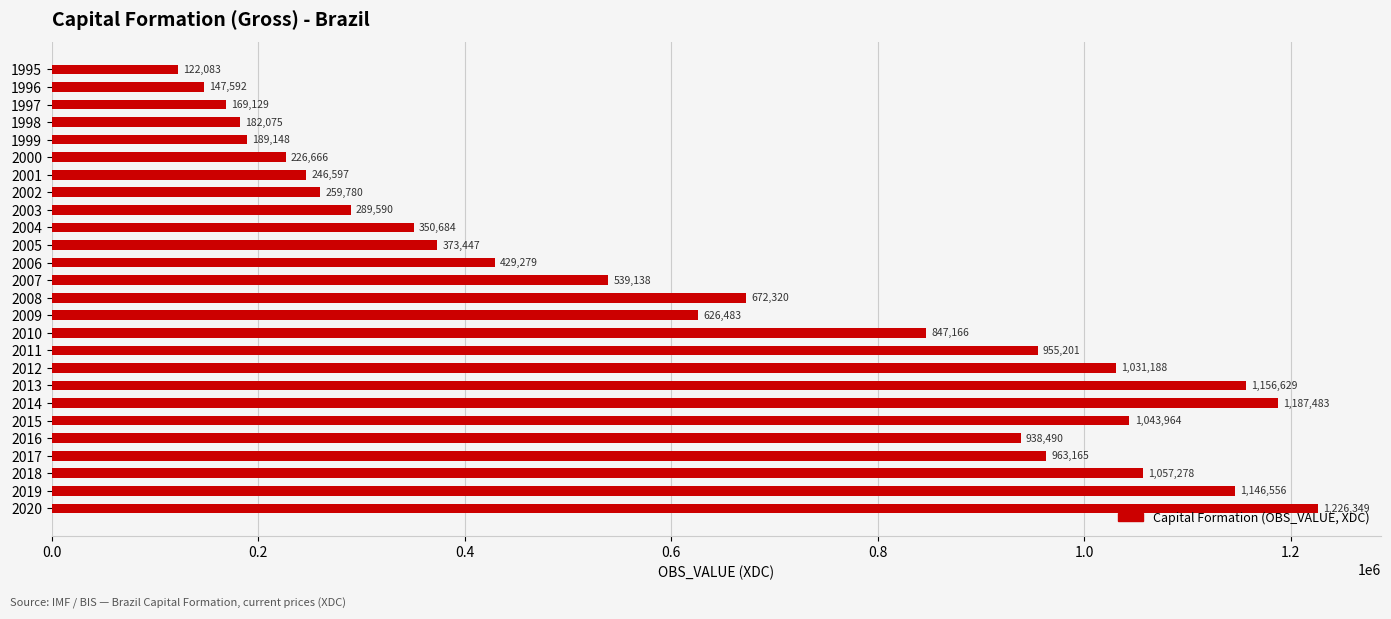

What is the average value?

629903